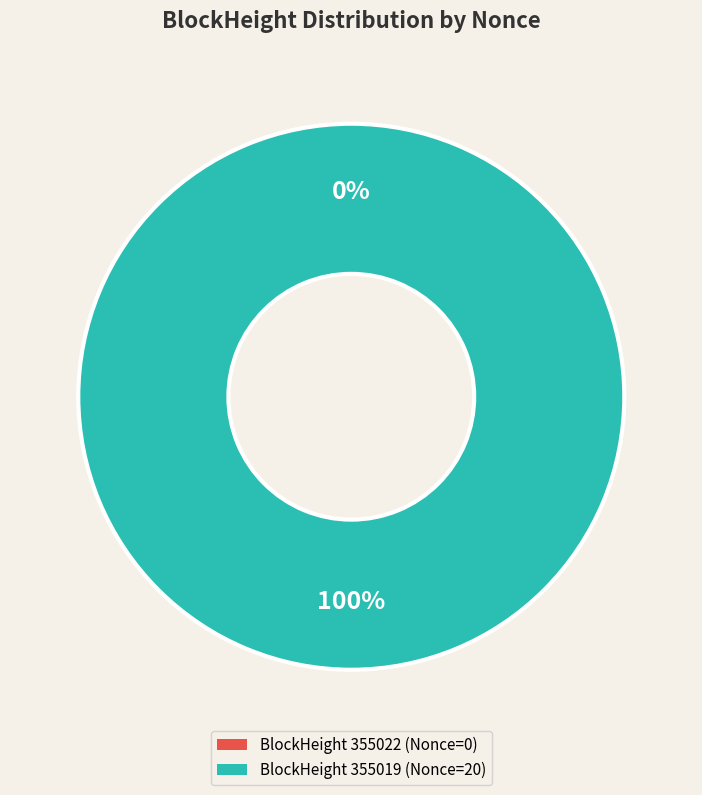

How many slices are in this pie chart?

2